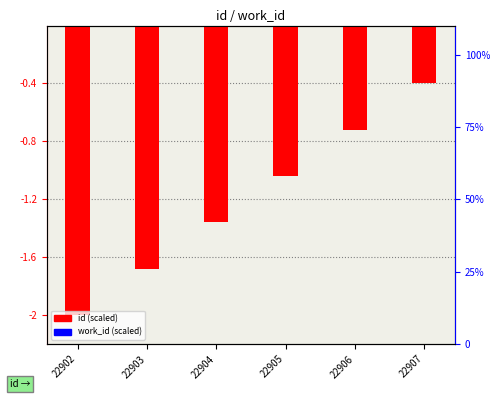

Reading right to left, extract all data points from this chart.

id: -0.4	-0.7	-1.0	-1.4	-1.7	-2.0
work_id: 0.0	0.0	0.0	0.0	0.0	0.0